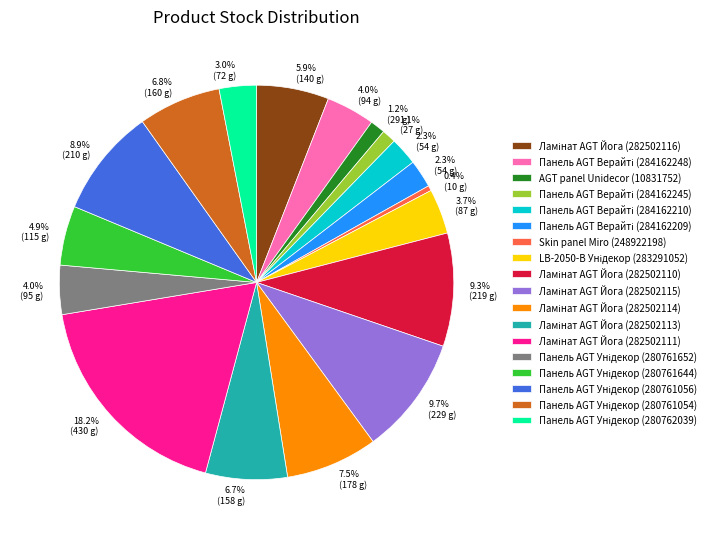

How many segments does this pie chart have?

18